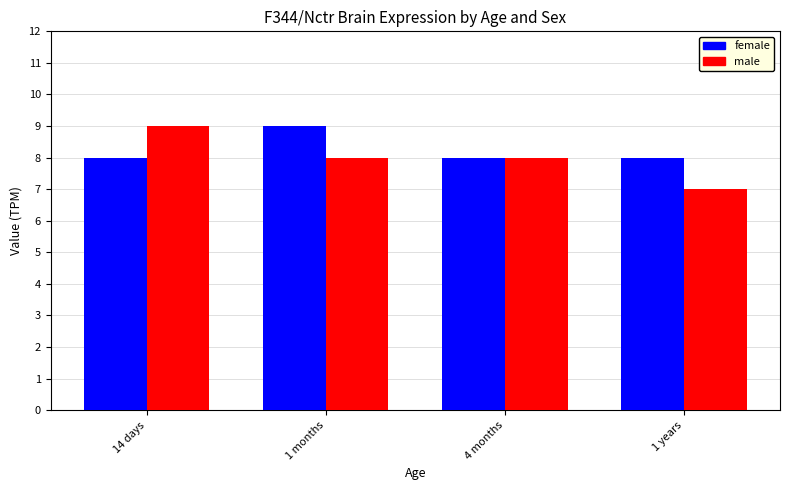

How many groups of bars are there?

4